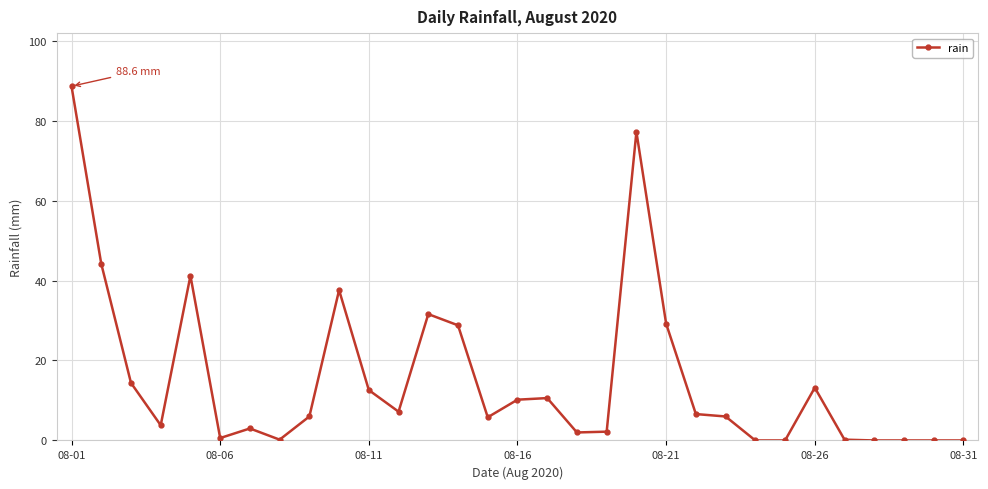

Count the number of data series in this chart.

1